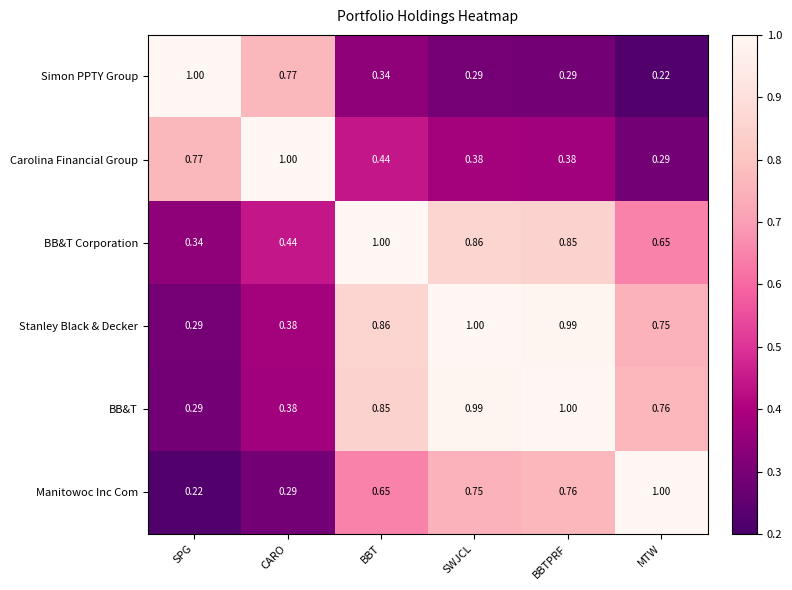

Is the value of BB&T Corporation at BBT greater than the value of BB&T at MTW?

Yes